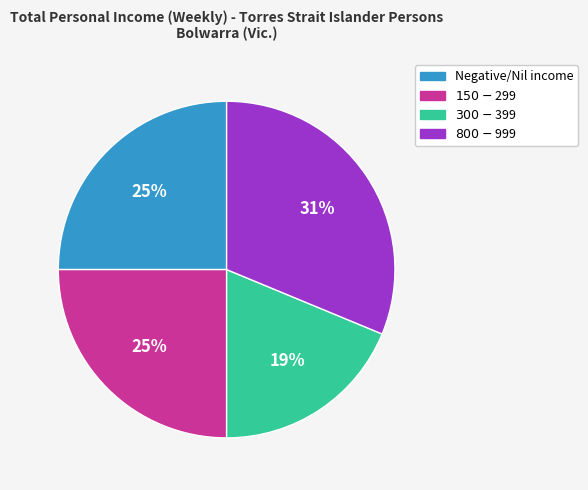

Count the number of slices in the pie.

4